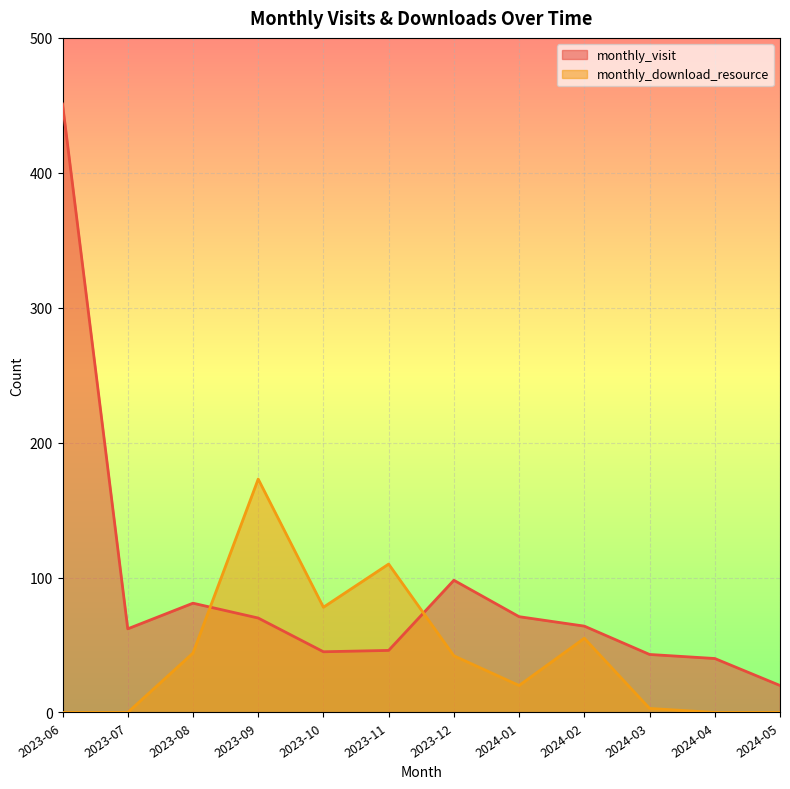

Reading right to left, list all the values displayed in this chart.

monthly_visit: 2024-05=20	2024-04=40	2024-03=43	2024-02=64	2024-01=71	2023-12=98	2023-11=46	2023-10=45	2023-09=70	2023-08=81	2023-07=62	2023-06=451
monthly_download_resource: 2024-05=0	2024-04=0	2024-03=3	2024-02=55	2024-01=20	2023-12=42	2023-11=110	2023-10=78	2023-09=173	2023-08=44	2023-07=0	2023-06=0